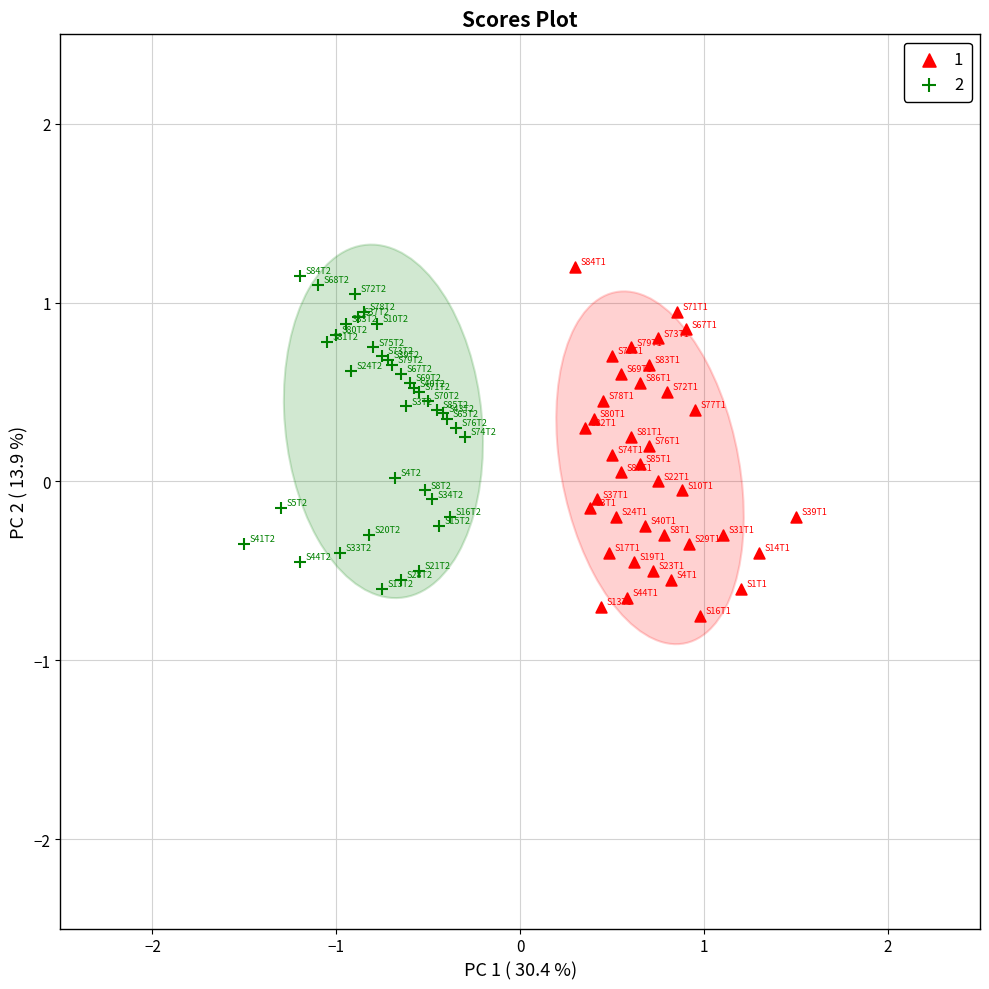

Which series reaches the minimum Y coordinate?

1